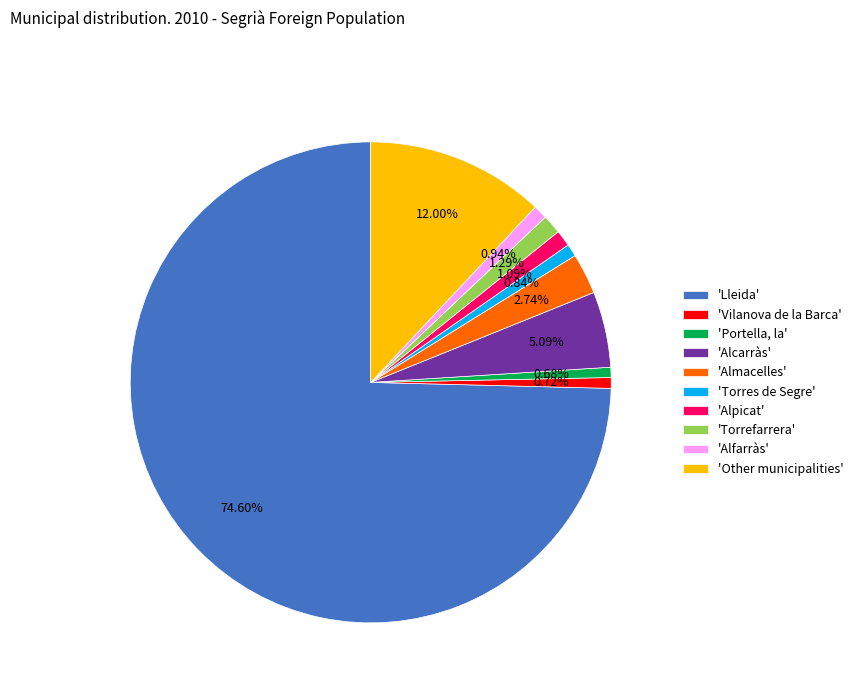

Does any single category account for the majority?

Yes